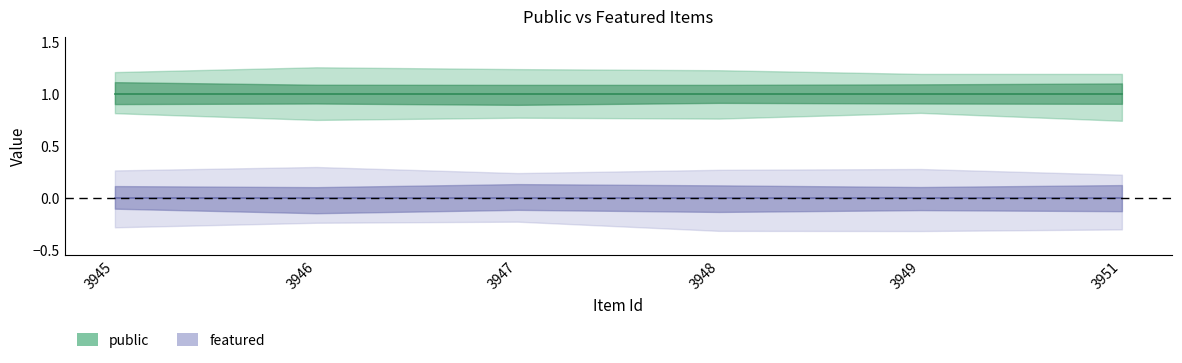

How many data points does each series have?

6